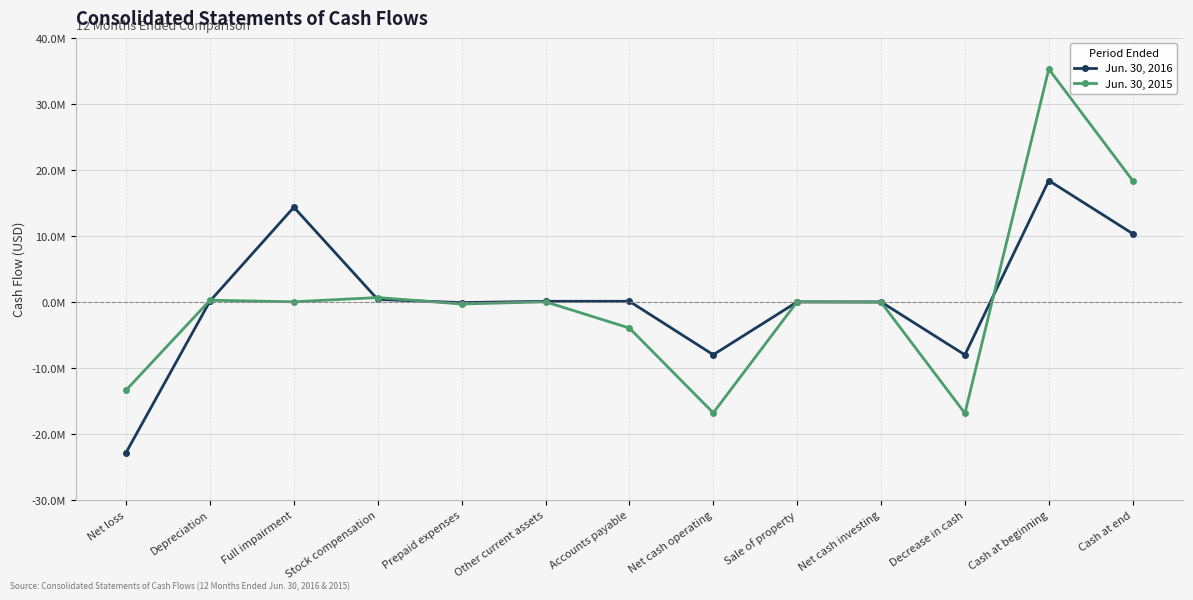

What are all the series names shown in the legend?

Jun. 30, 2016, Jun. 30, 2015